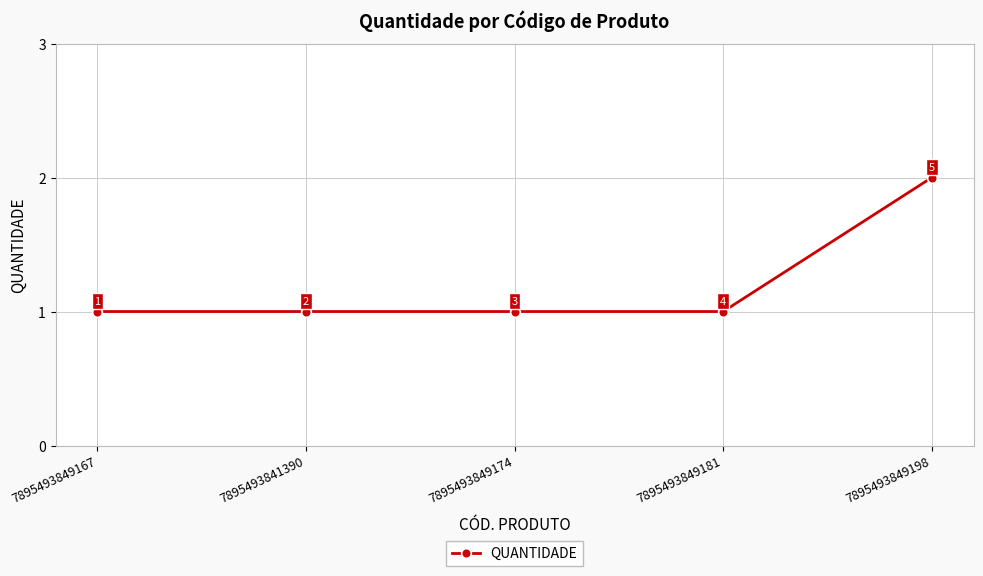

Reading left to right, extract all data points from this chart.

7895493849167=1	7895493841390=1	7895493849174=1	7895493849181=1	7895493849198=2